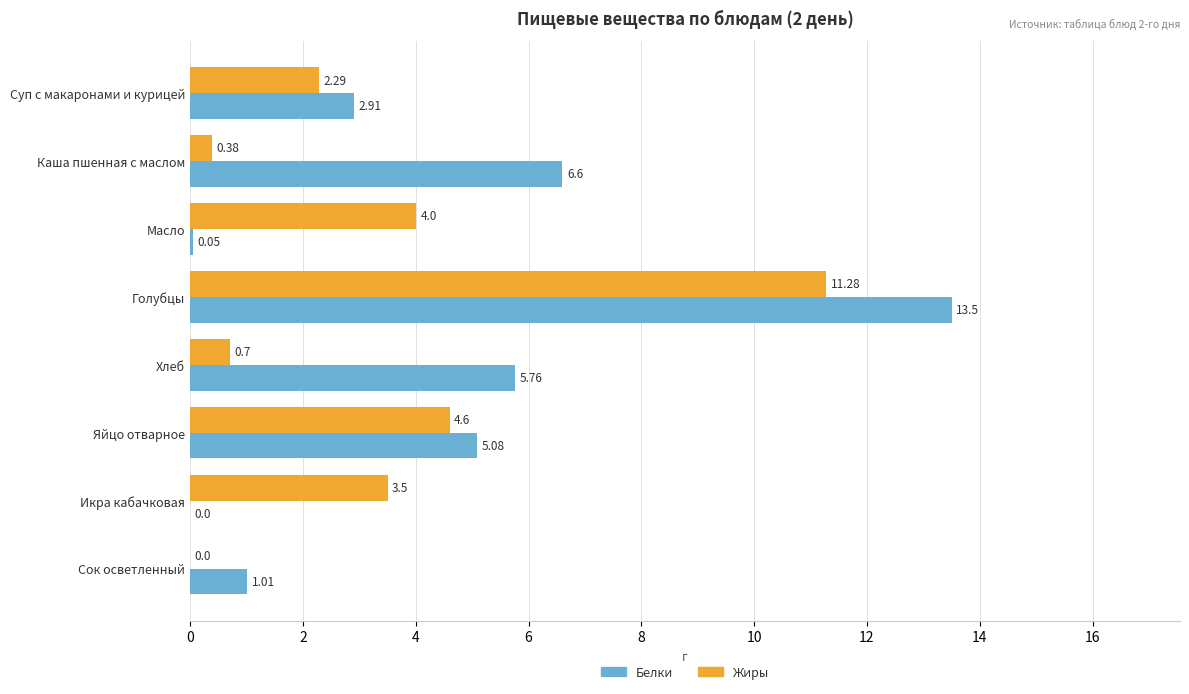

At which category is the sum across all series the highest?

Голубцы